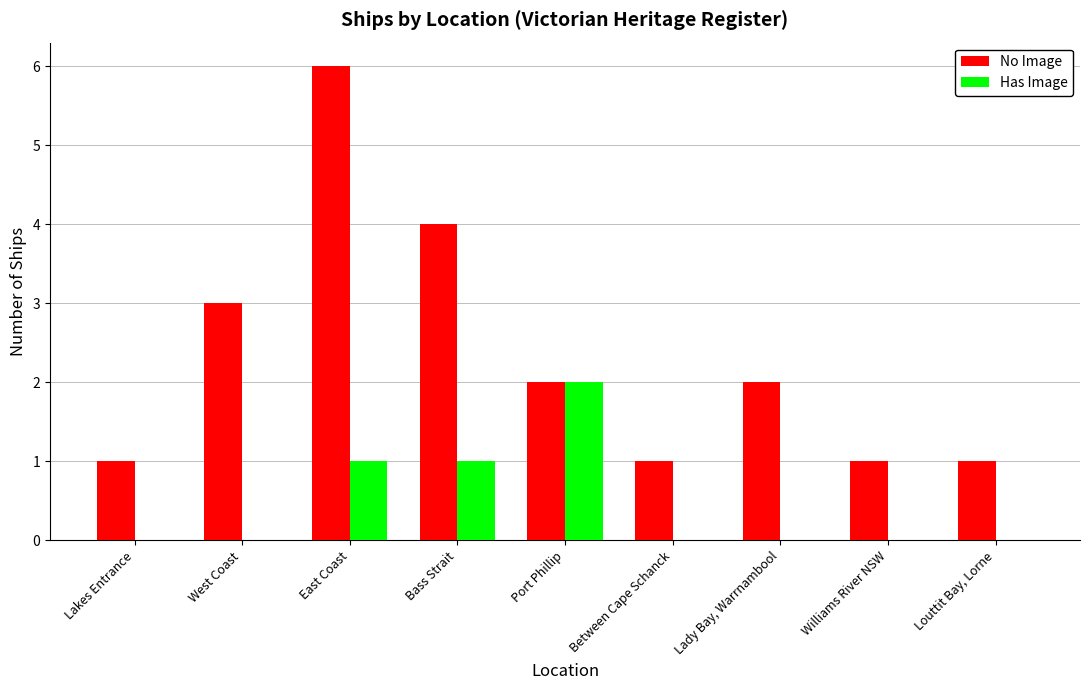

Which series changed the most between West Coast and Port Phillip?

Has Image